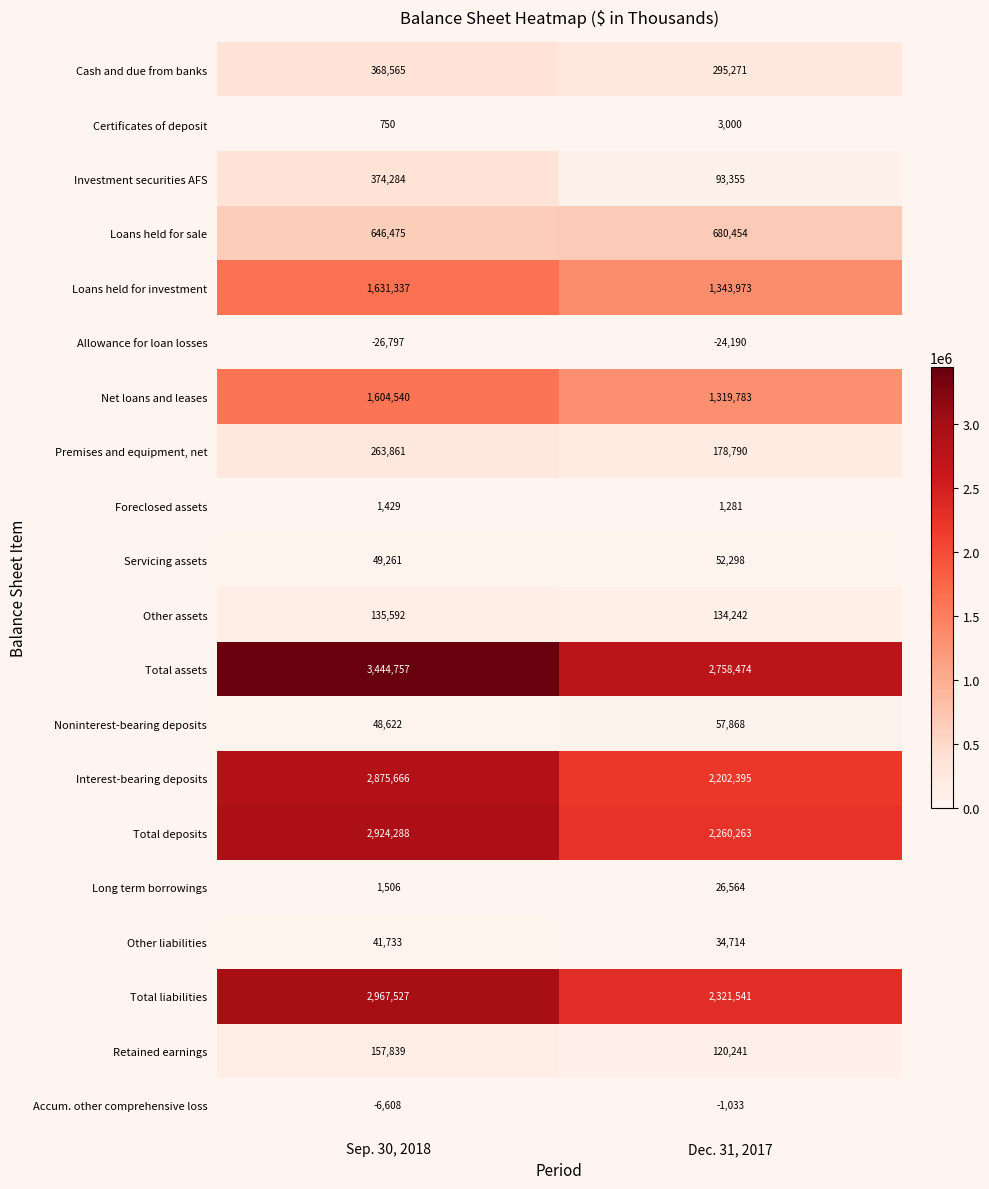

Which series has the widest spread of values?

Total assets